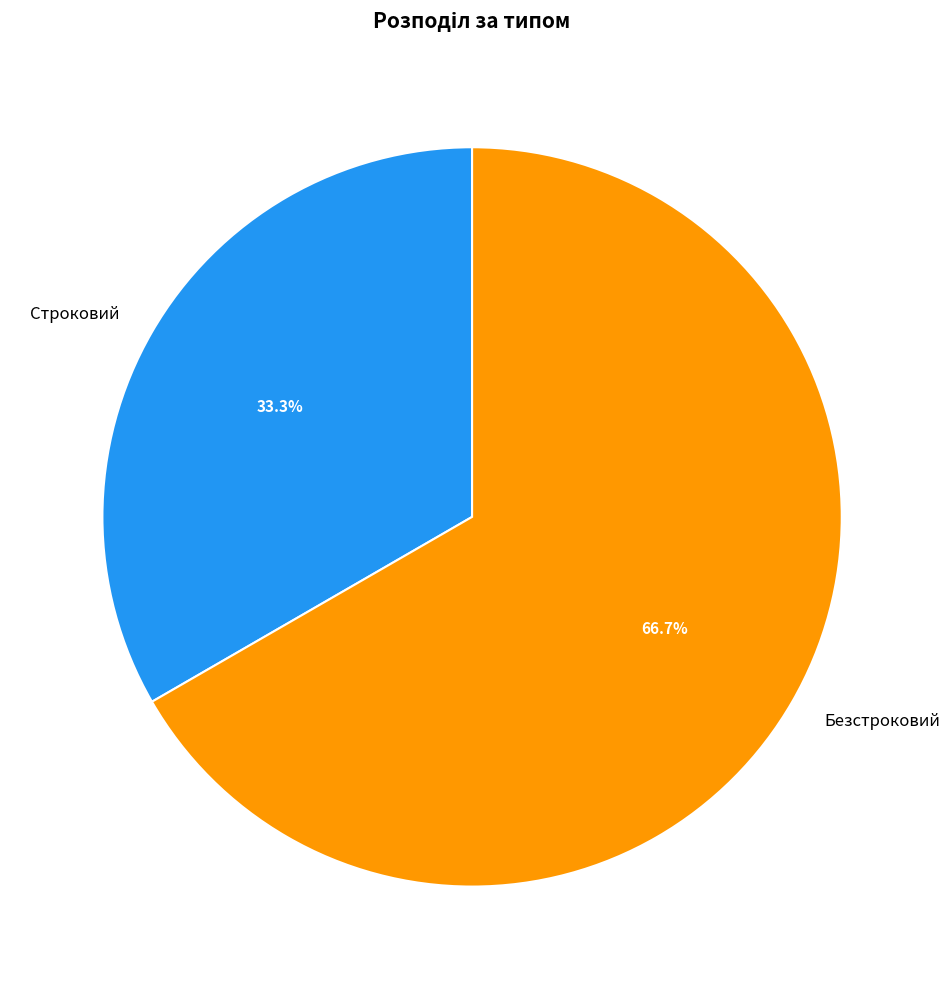

Does Строковий account for over 50% of the chart?

No